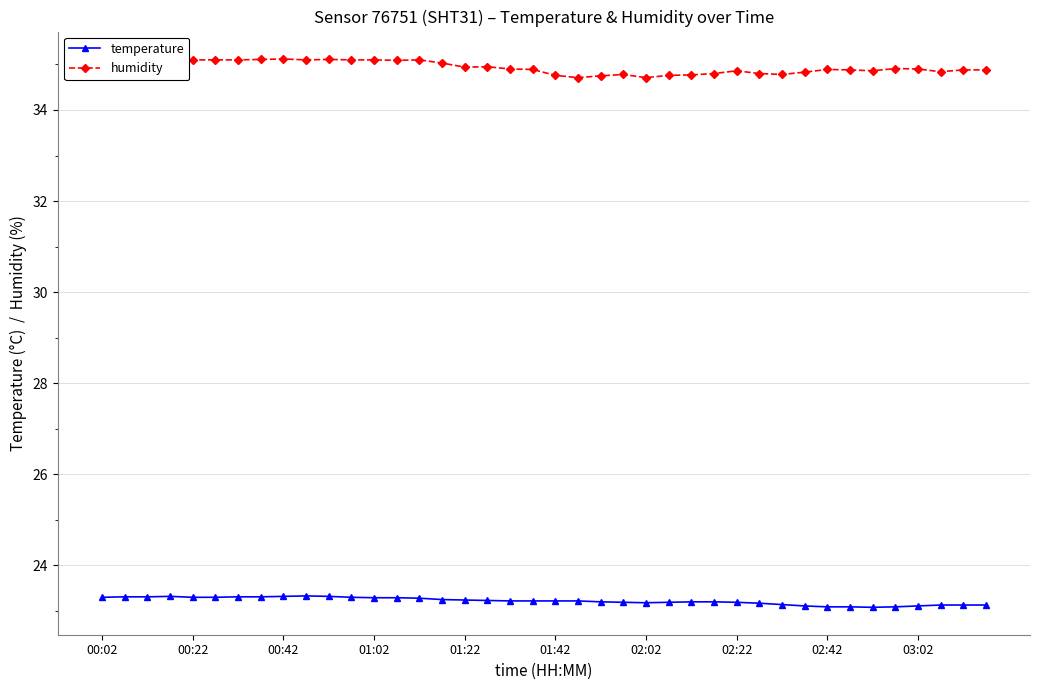

True or false: temperature has more than 1 interior local peaks.

True